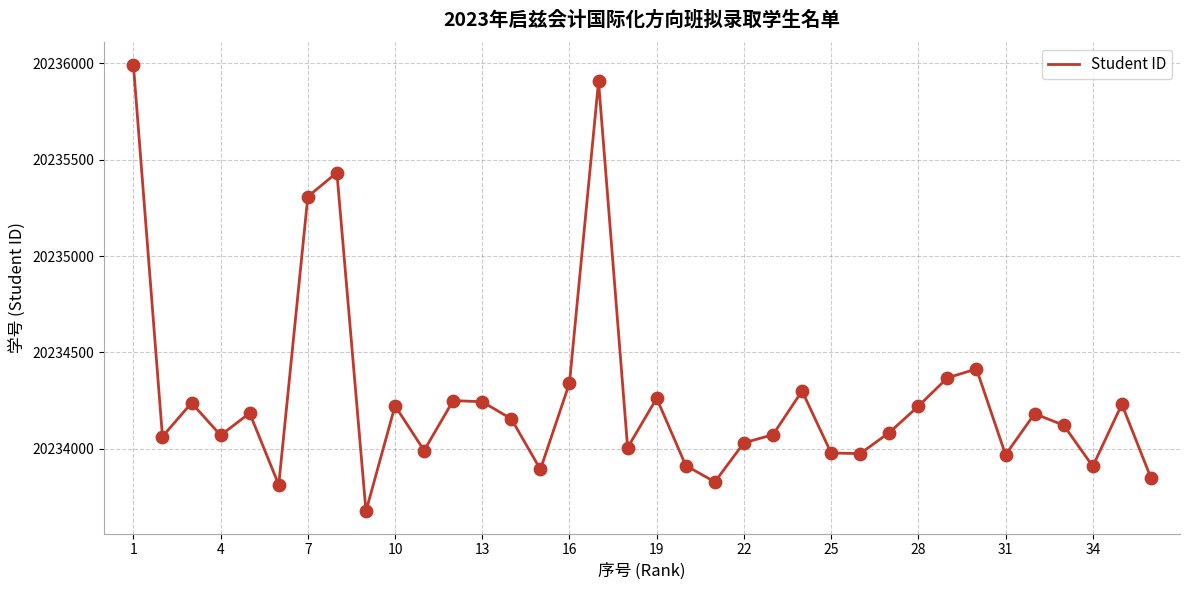

What is the greatest value displayed?

20235993